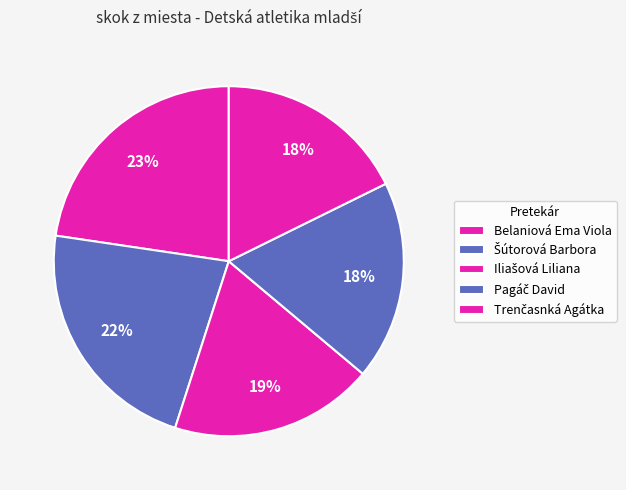

To the nearest percent, what is the difference between the Trenčasnká Agátka and Pagáč David slice percentages?

1%